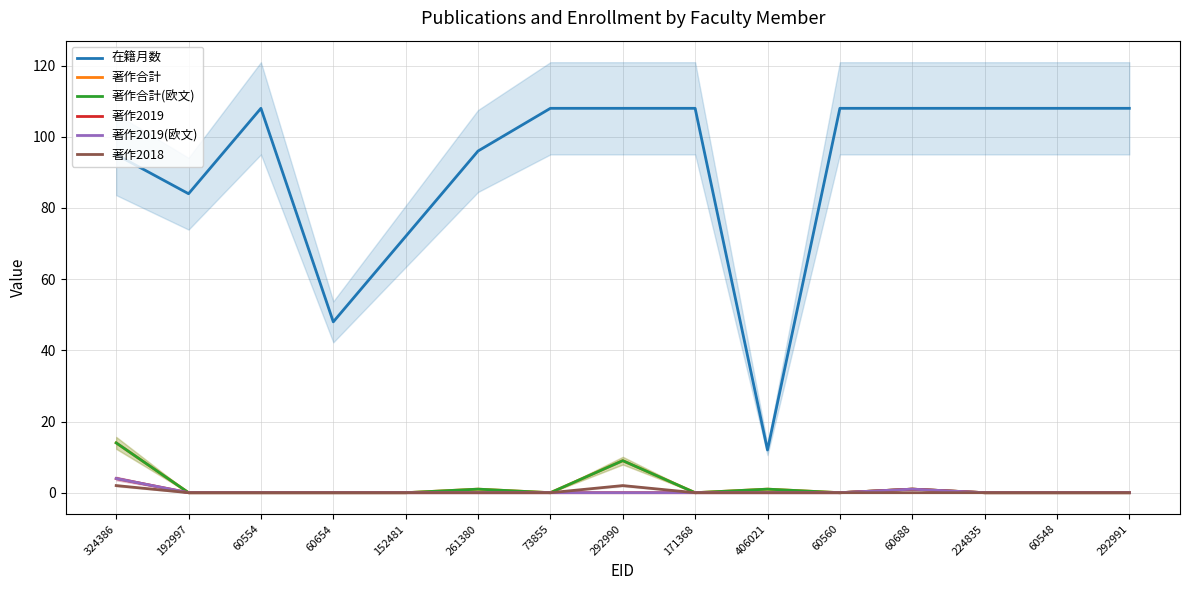

Reading right to left, what are all the values shown in this chart?

在籍月数: 108	108	108	108	108	12	108	108	108	96	72	48	108	84	95
著作合計: 0	0	0	1	0	1	0	9	0	1	0	0	0	0	14
著作合計(欧文): 0	0	0	1	0	1	0	9	0	1	0	0	0	0	14
著作2019: 0	0	0	1	0	0	0	0	0	0	0	0	0	0	4
著作2019(欧文): 0	0	0	1	0	0	0	0	0	0	0	0	0	0	4
著作2018: 0	0	0	0	0	0	0	2	0	0	0	0	0	0	2